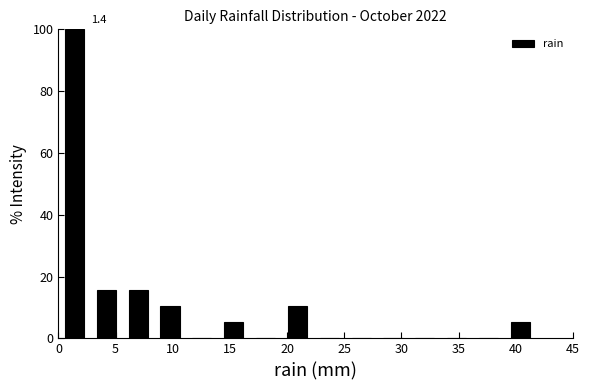

Which range on the x-axis has the tallest bar?

0.0 to 3.0